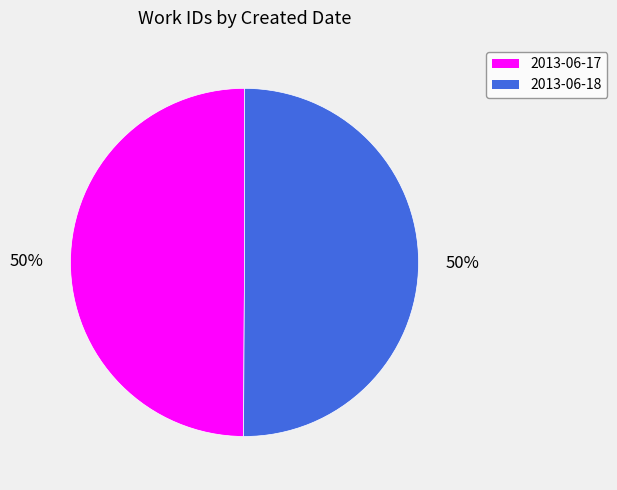

What is the ratio of the value at 2013-06-17 to the value at 2013-06-18?

1.0